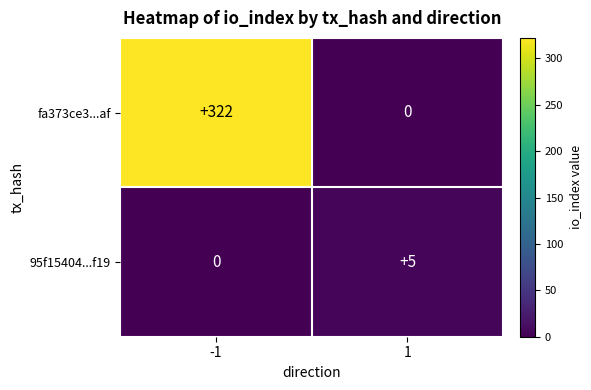

What is the approximate value of 95f15404...f19 at 1?

5